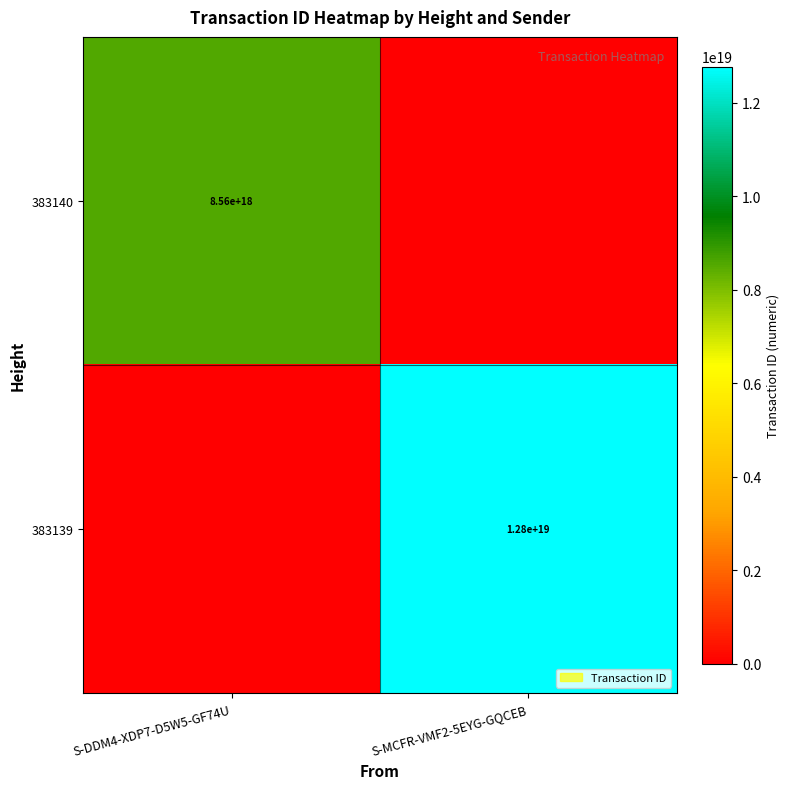

How many distinct data groups are displayed?

2